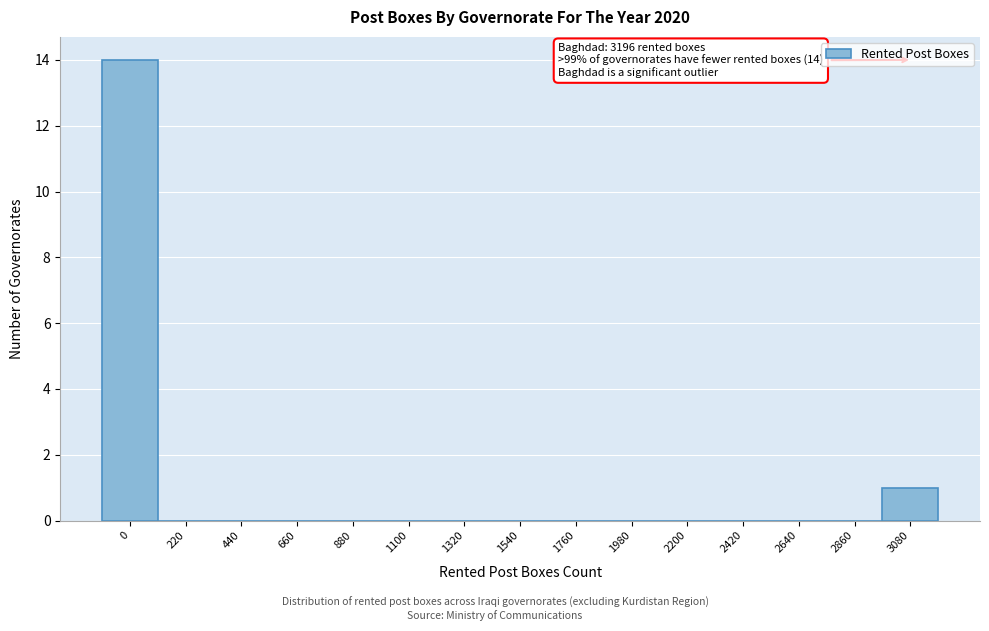

Reading left to right, extract all data points from this chart.

0=14	220=0	440=0	660=0	880=0	1100=0	1320=0	1540=0	1760=0	1980=0	2200=0	2420=0	2640=0	2860=0	3080=1